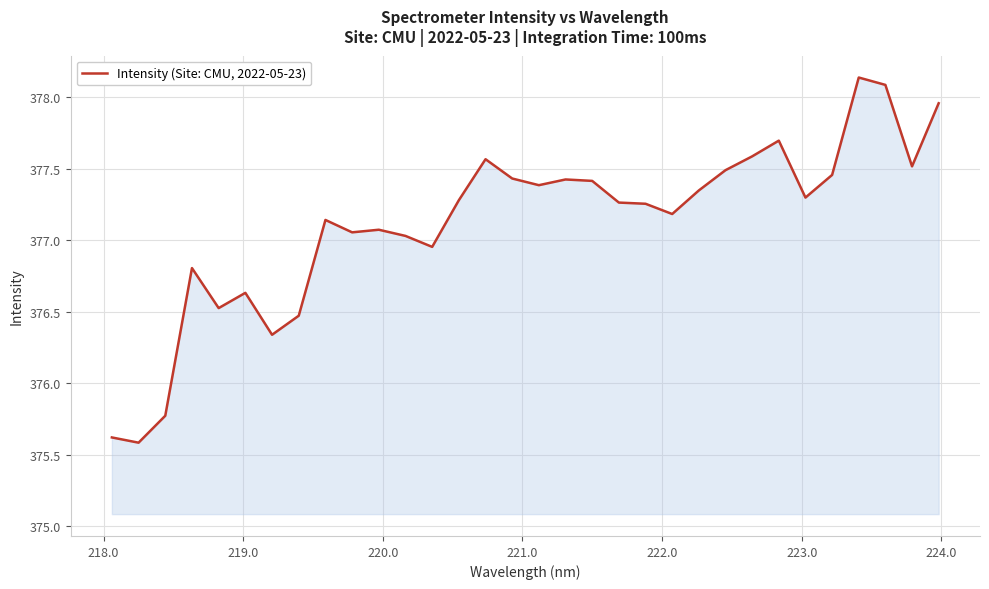

What is the difference between the maximum and minimum values?

2.6